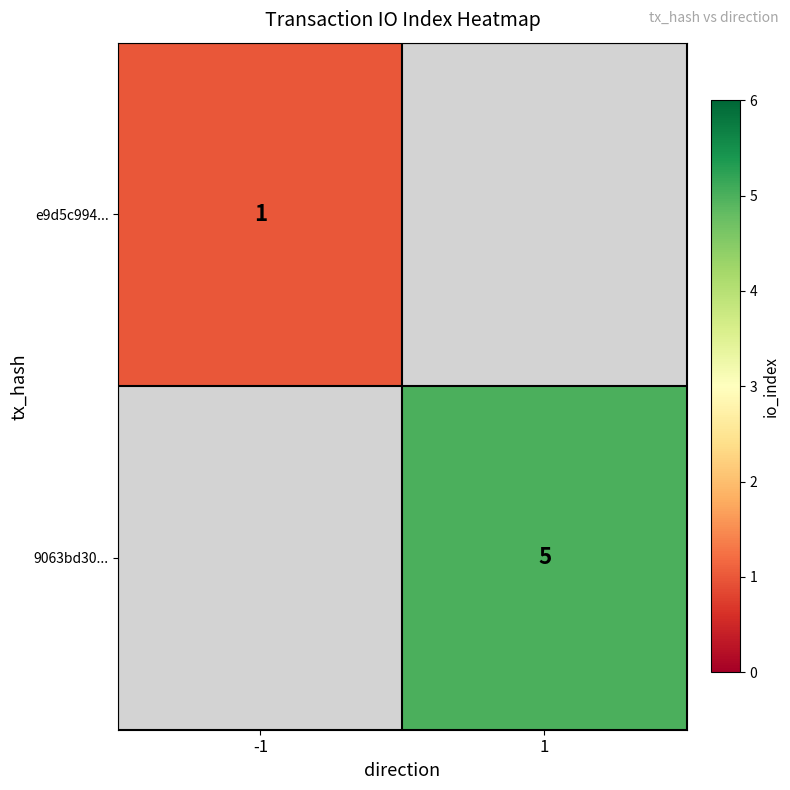

Is it true that 9063bd30... equals 2 at 1?

False